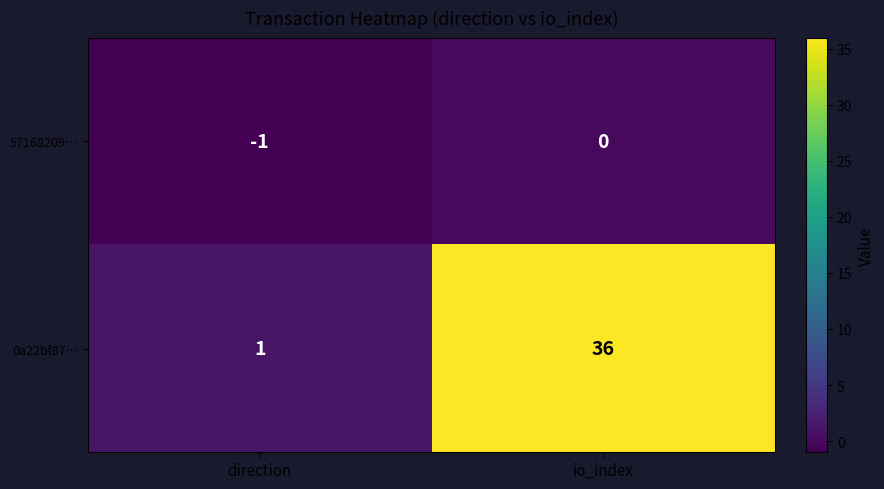

How many data points does each series have?

2